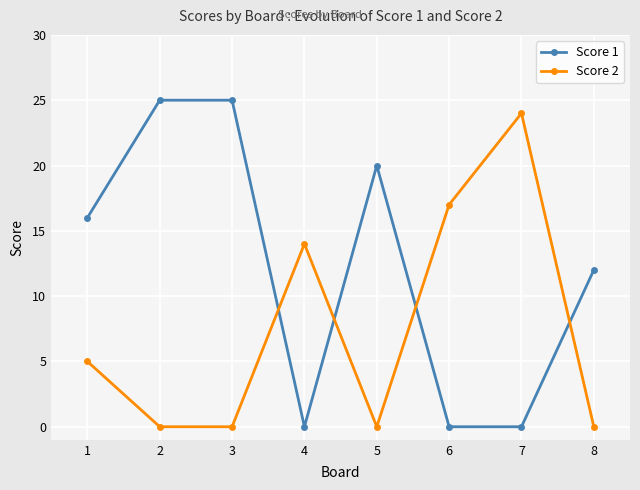

Where is the first local maximum for Score 2?

4